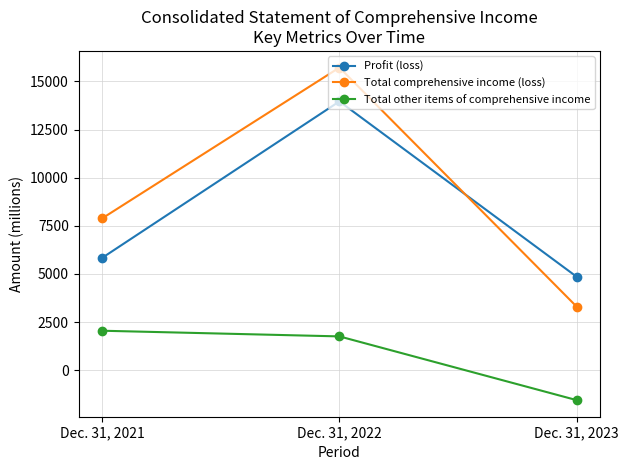

At which label is Total comprehensive income (loss) closest to 9513?

Dec. 31, 2021